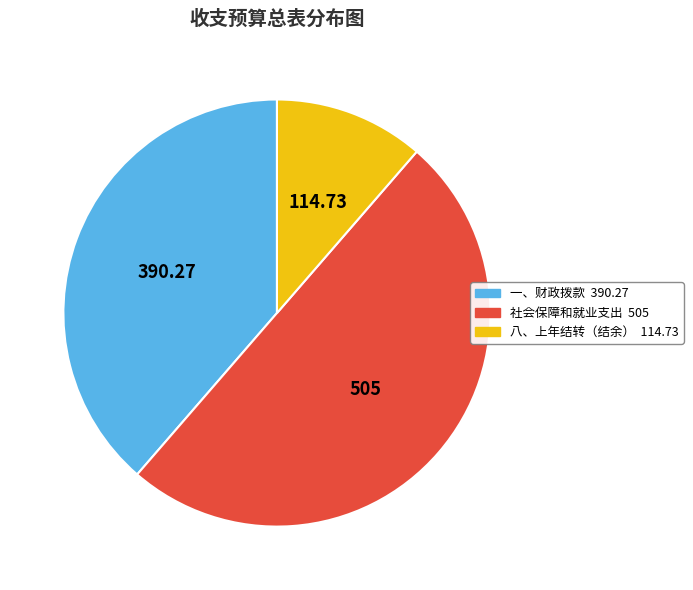

True or false: 八、上年结转（结余） accounts for 11% of the total.

True